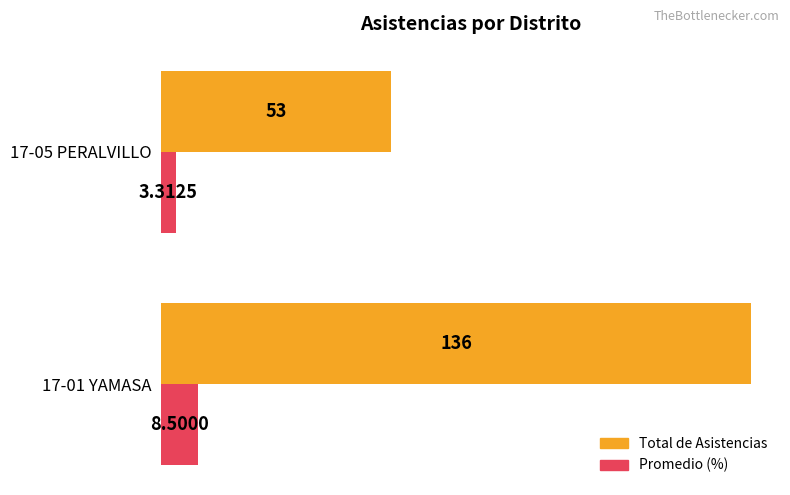

What is the difference between the maximum and minimum values in the Total de Asistencias series?

83.0